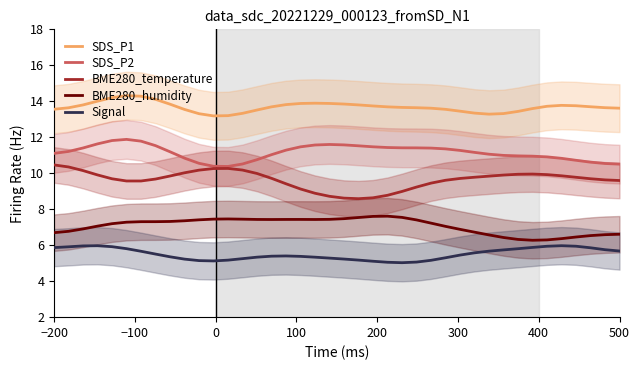

Count the number of data series in this chart.

5